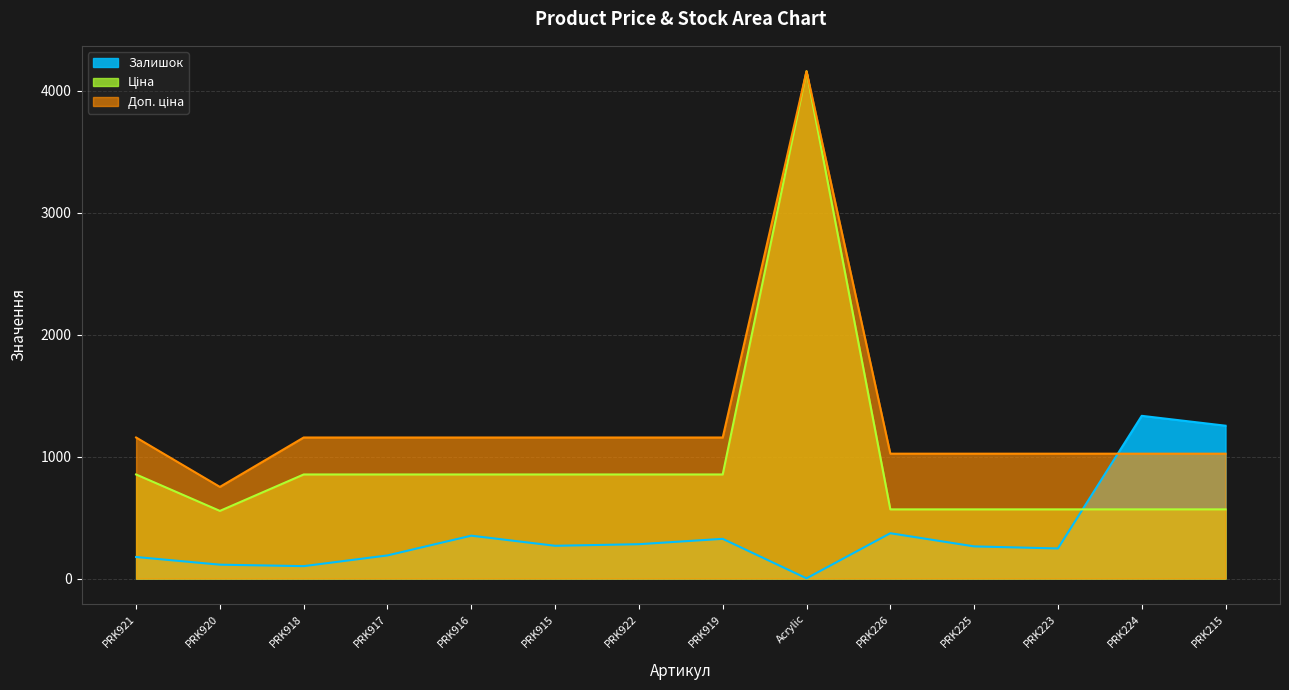

Reading left to right, extract all data points from this chart.

Залишок: 177.0	114.0	102.0	190.0	352.0	269.0	282.0	326.0	2.0	372.0	264.0	247.0	1335.0	1254.0
Ціна: 854.0	555.1	854.0	854.0	854.0	854.0	854.0	854.0	4161.8	567.7	567.7	567.7	567.7	567.7
Доп. ціна: 1157.3	752.0	1157.3	1157.3	1157.3	1157.3	1157.3	1157.3	4162.0	1024.5	1024.5	1024.5	1024.5	1024.5